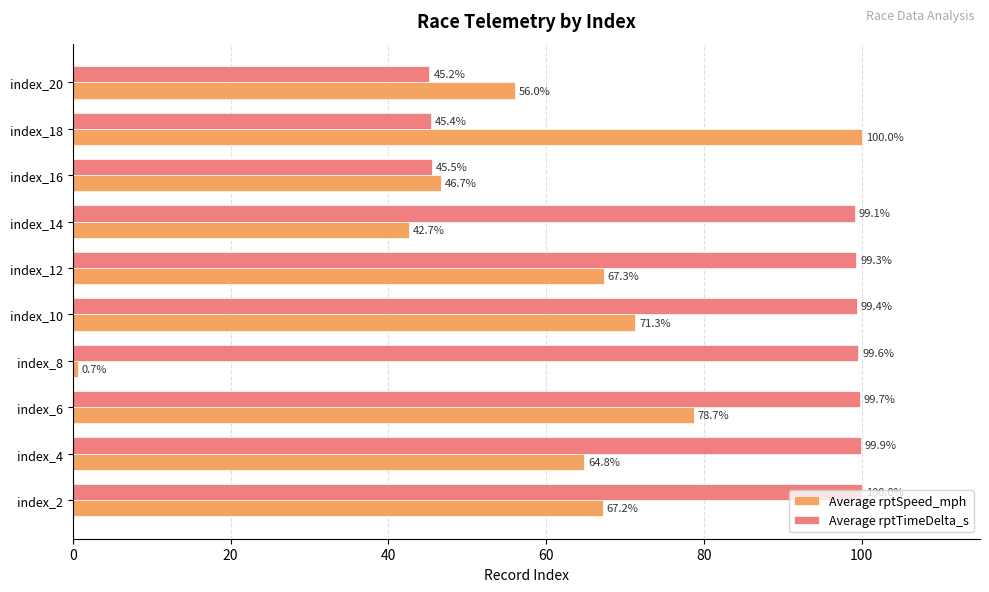

Which category has the lowest value in the Average rptTimeDelta_s series?

index_20